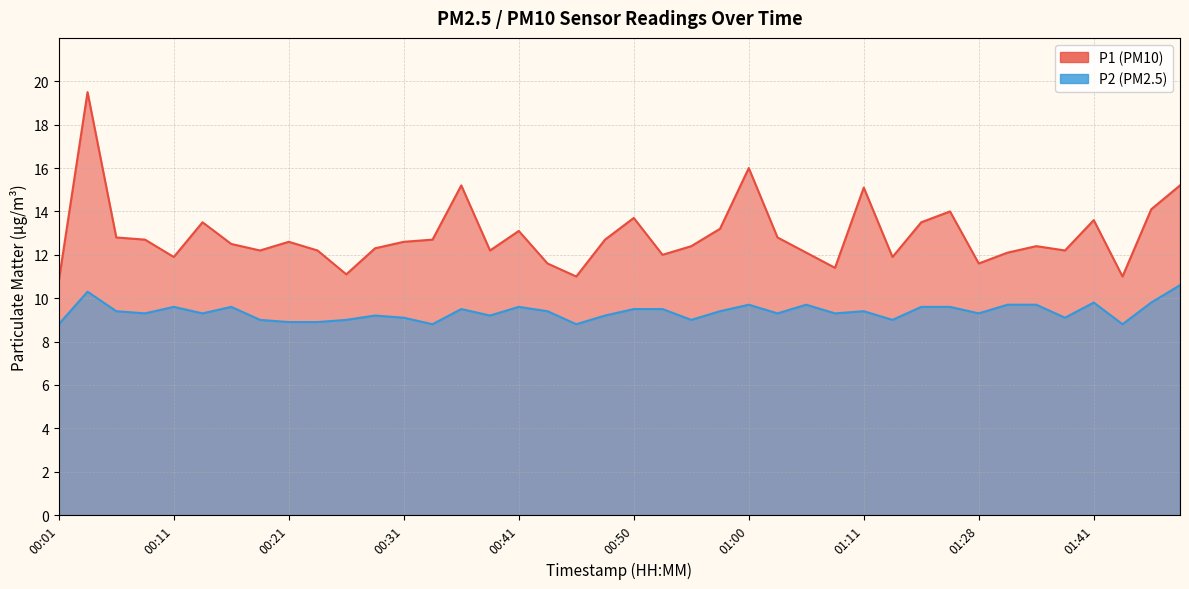

The P1 series shows 15.1 at 01:11. True or false?

True